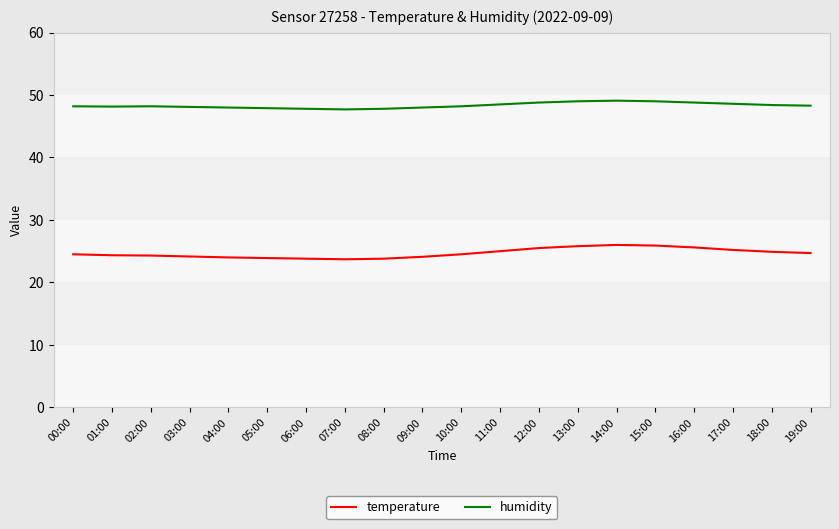

What is the total value across all series at 17:00?

73.8